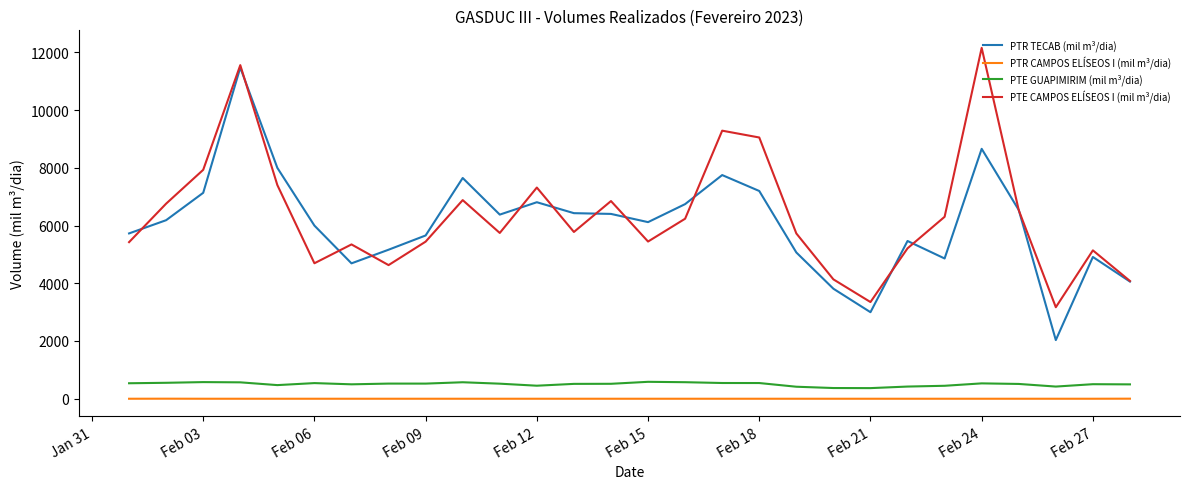

What is the minimum value for PTR TECAB (mil m³/dia)?

2031.9